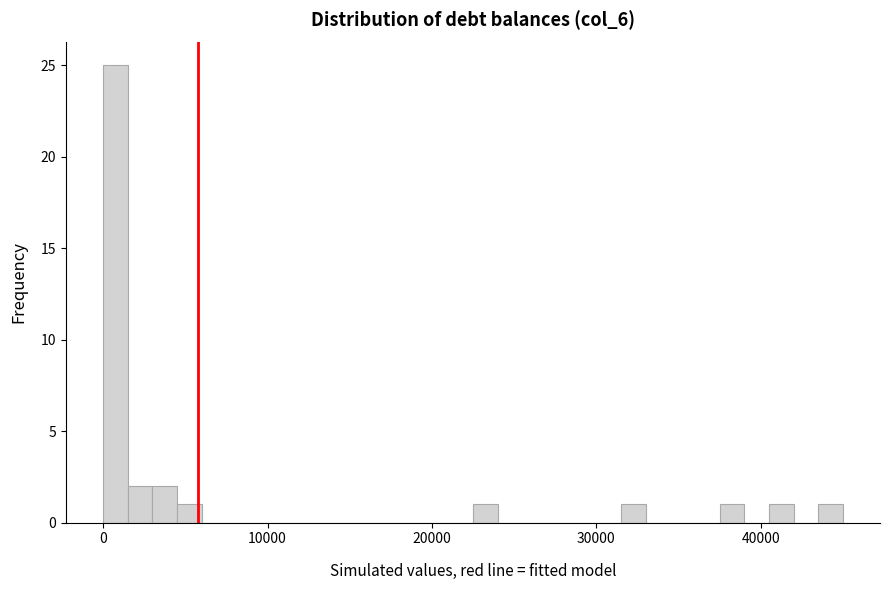

Read against the x-axis, roughly where is the centre of the tallest bar?

1000